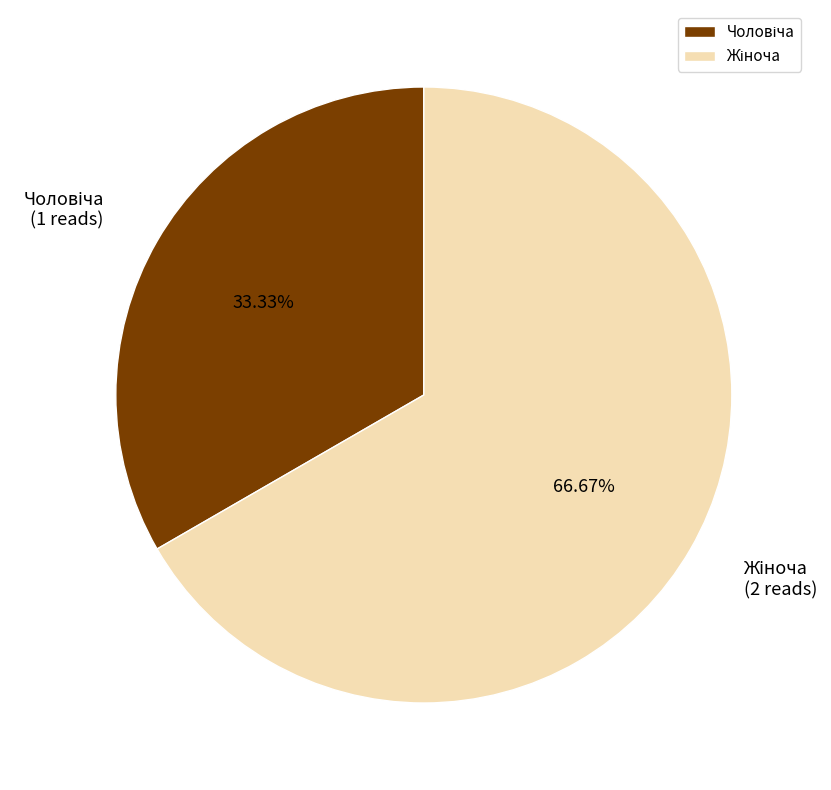

Is there a majority slice in this chart?

Yes